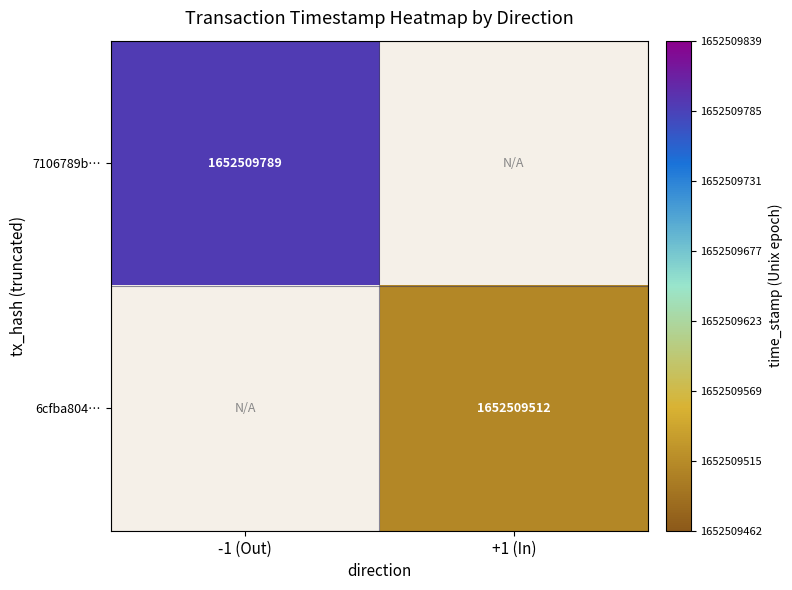

Which series has the largest range (max minus min)?

7106789b4c37cf2d3052e88d1c20679b9b37235